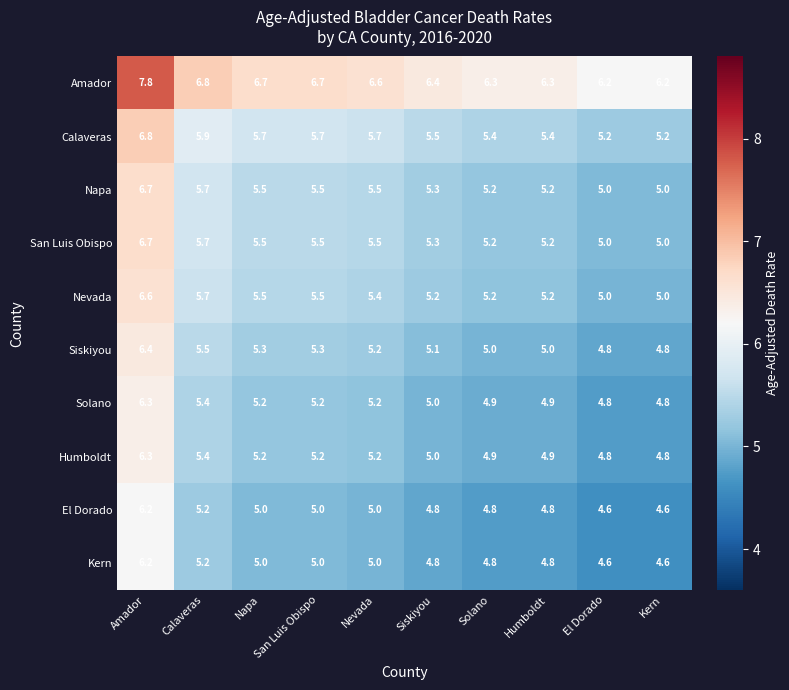

What is the minimum value shown in the chart?

4.6